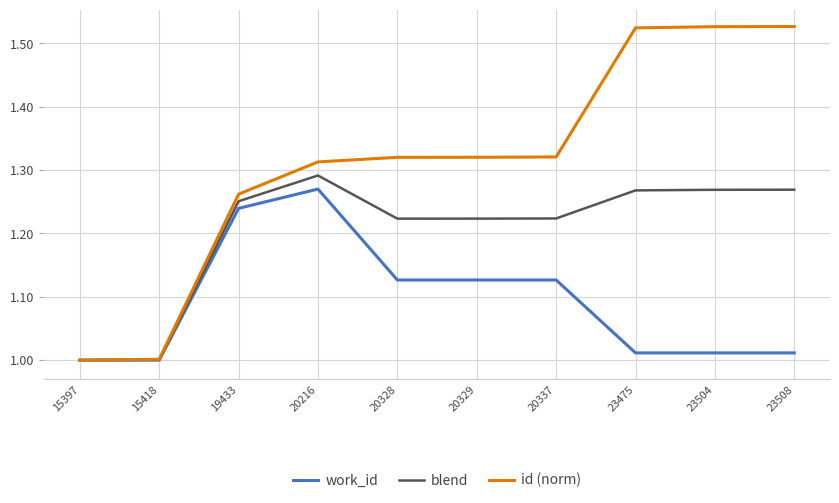

What is the spread (max minus min) of values at 20328?

0.2